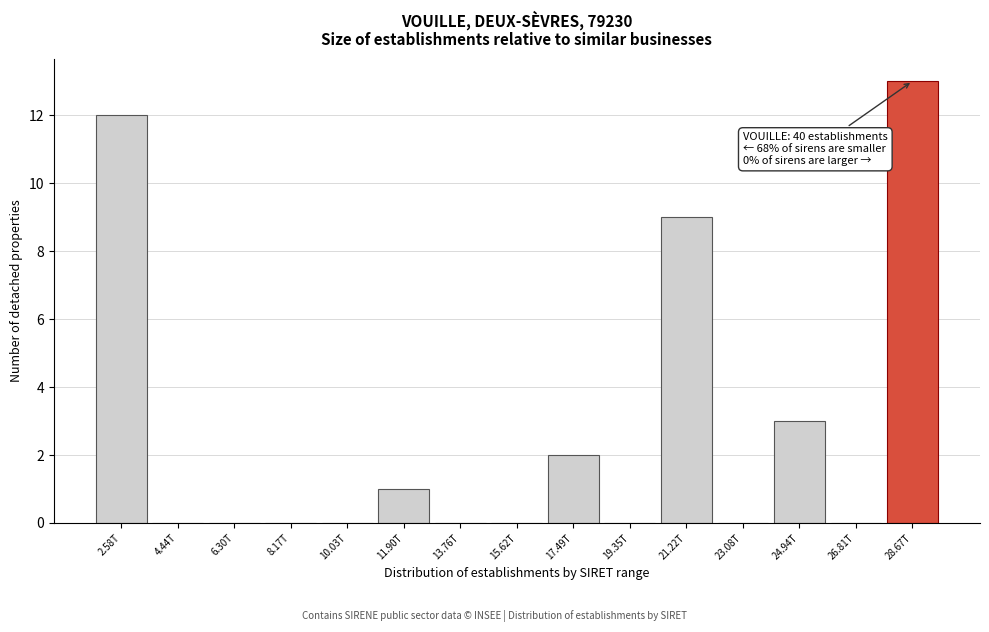

Reading right to left, extract all data points from this chart.

28.67T=13	26.81T=0	24.94T=3	23.08T=0	21.22T=9	19.35T=0	17.49T=2	15.62T=0	13.76T=0	11.90T=1	10.03T=0	8.17T=0	6.30T=0	4.44T=0	2.58T=12